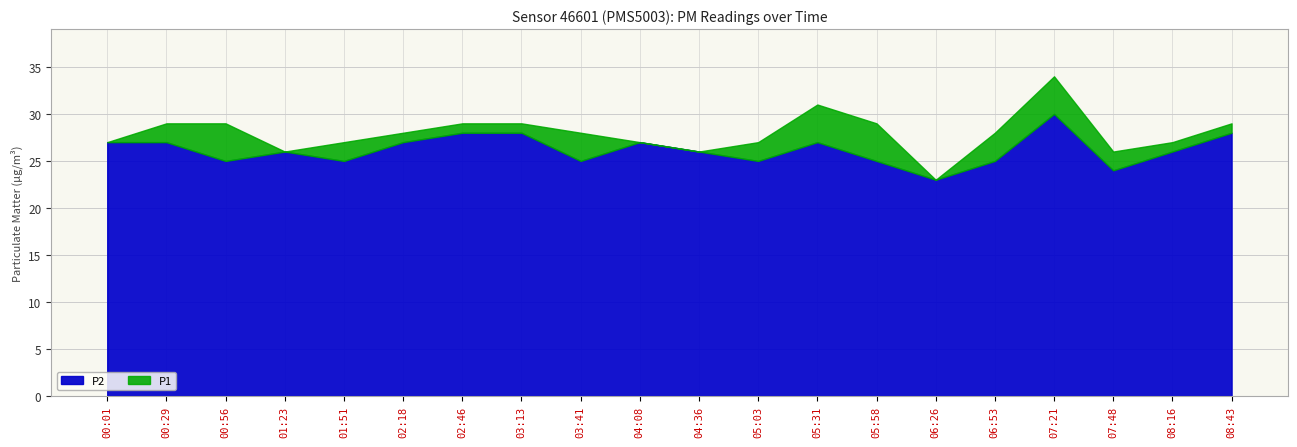

Which label corresponds to the largest value in the chart?

07:21